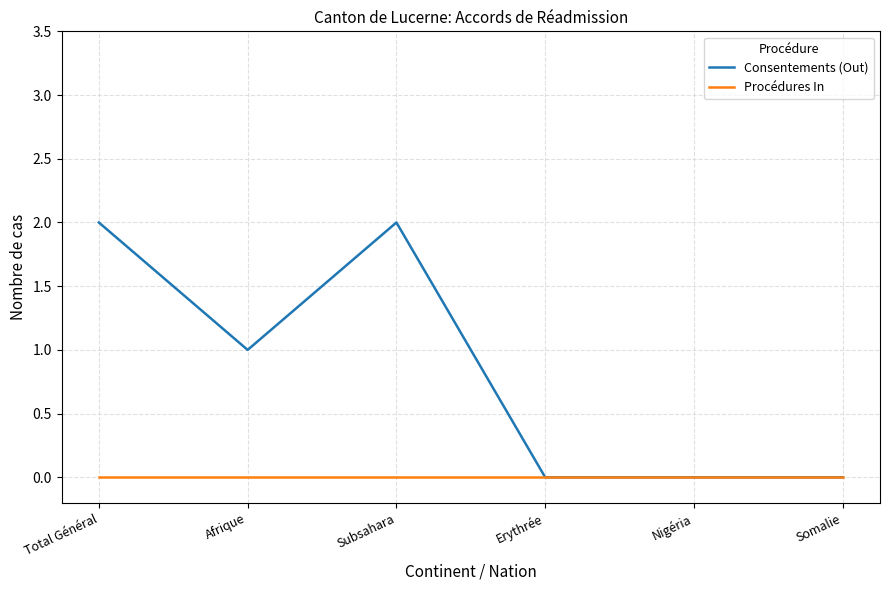

Does the chart have visible grid lines?

Yes